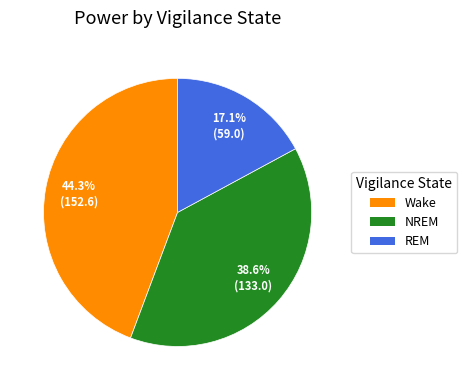

Which slice is the largest?

Wake